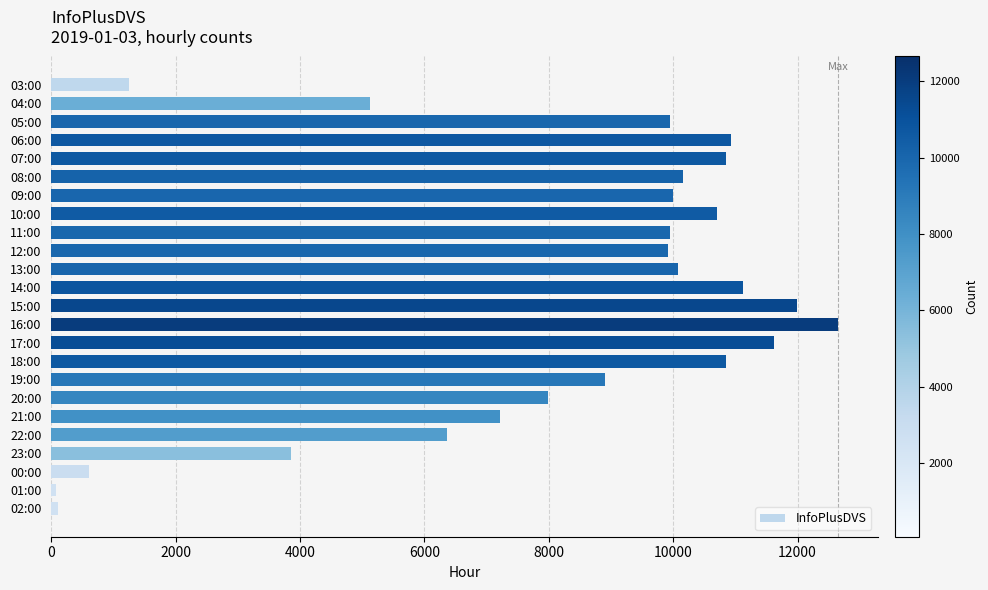

Which label corresponds to the largest value in the chart?

16:00